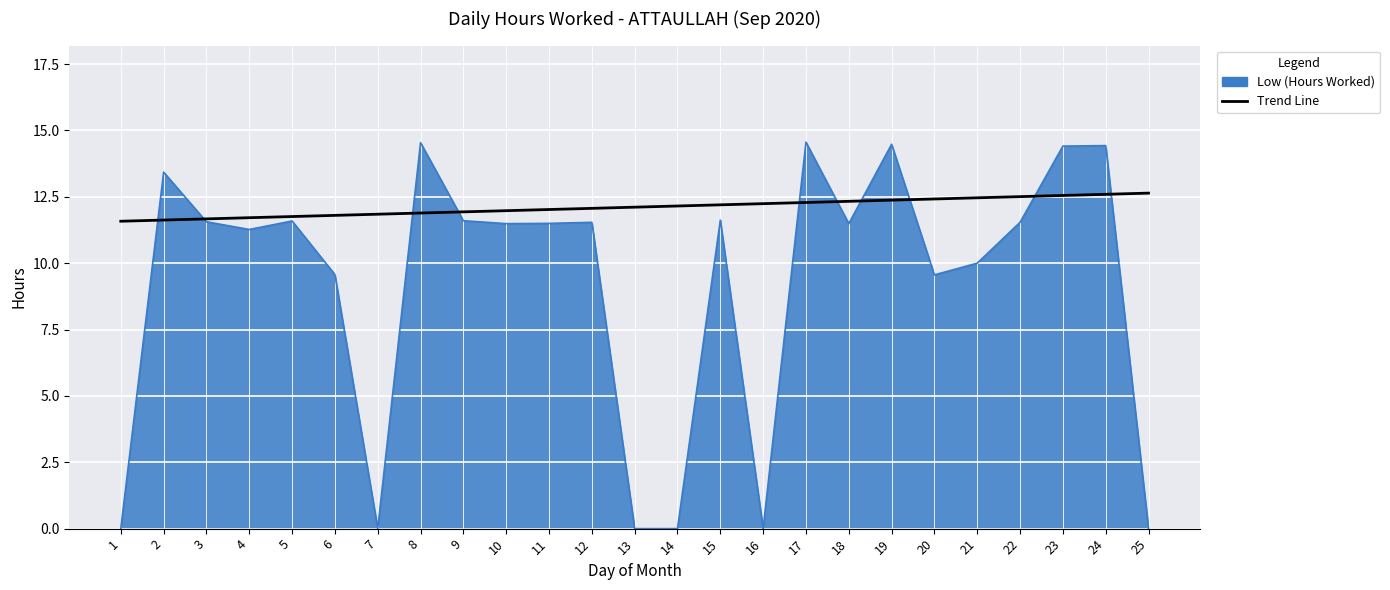

Rank the series by their maximum value, from highest to lowest.

Low (Hours Worked), Trend Line